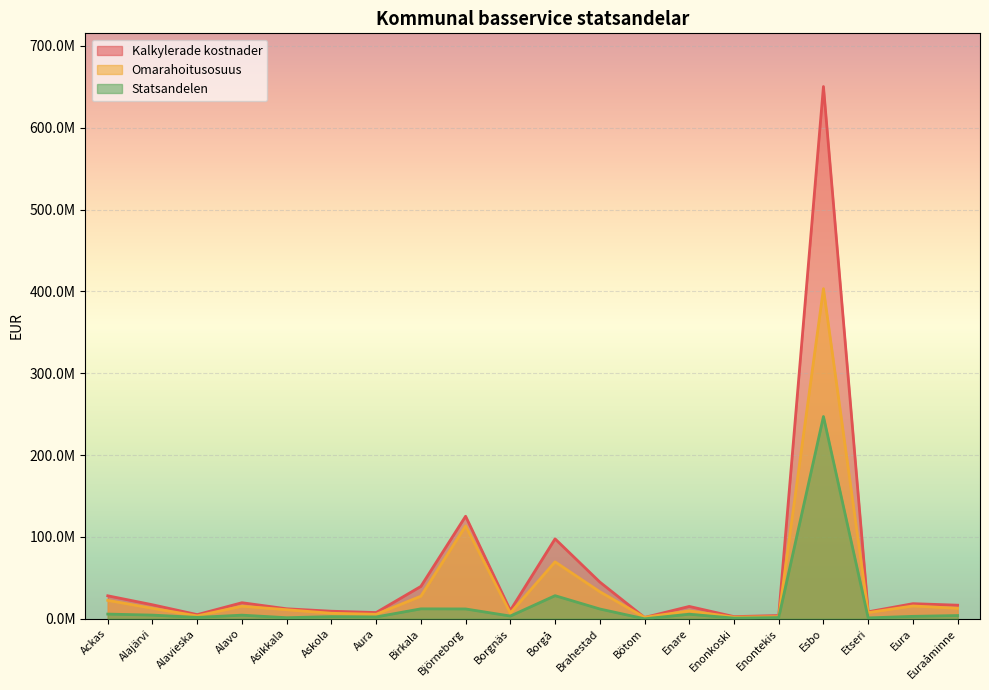

True or false: Kalkylerade kostnader and Statsandelen cross at least once.

False